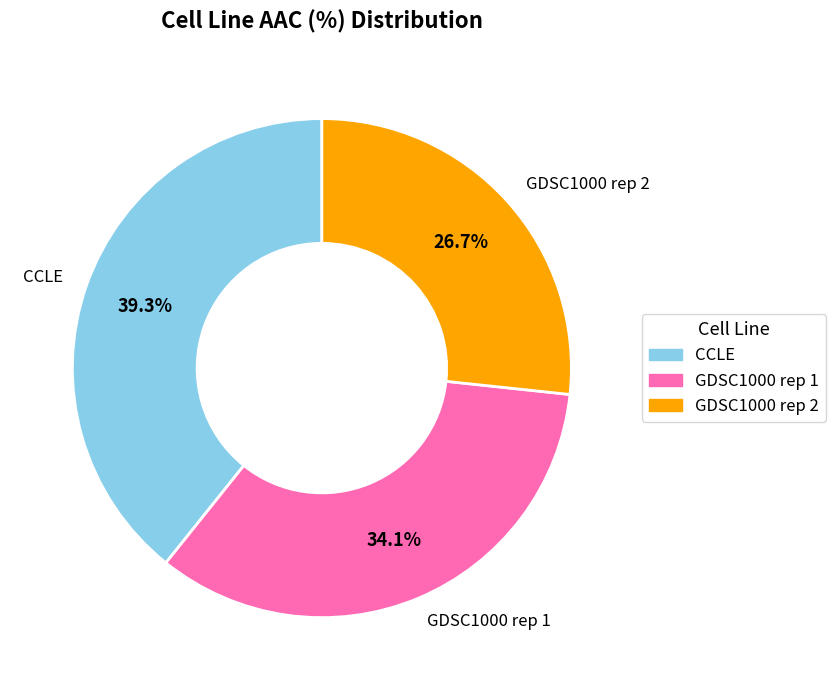

To the nearest percent, what is the combined percentage of GDSC1000 rep 2 and CCLE?

66%